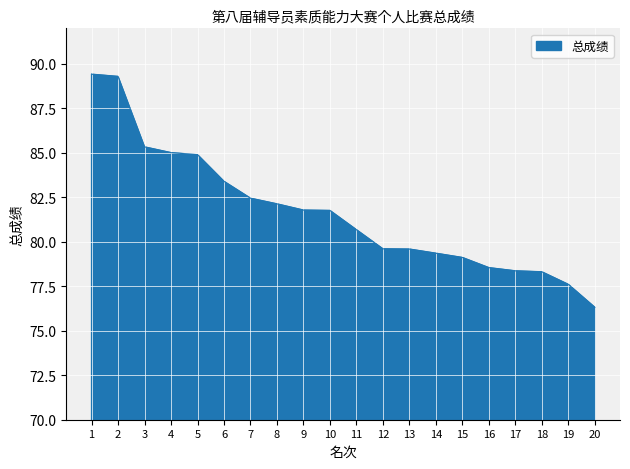

The value at 20 is 132.1. True or false?

False